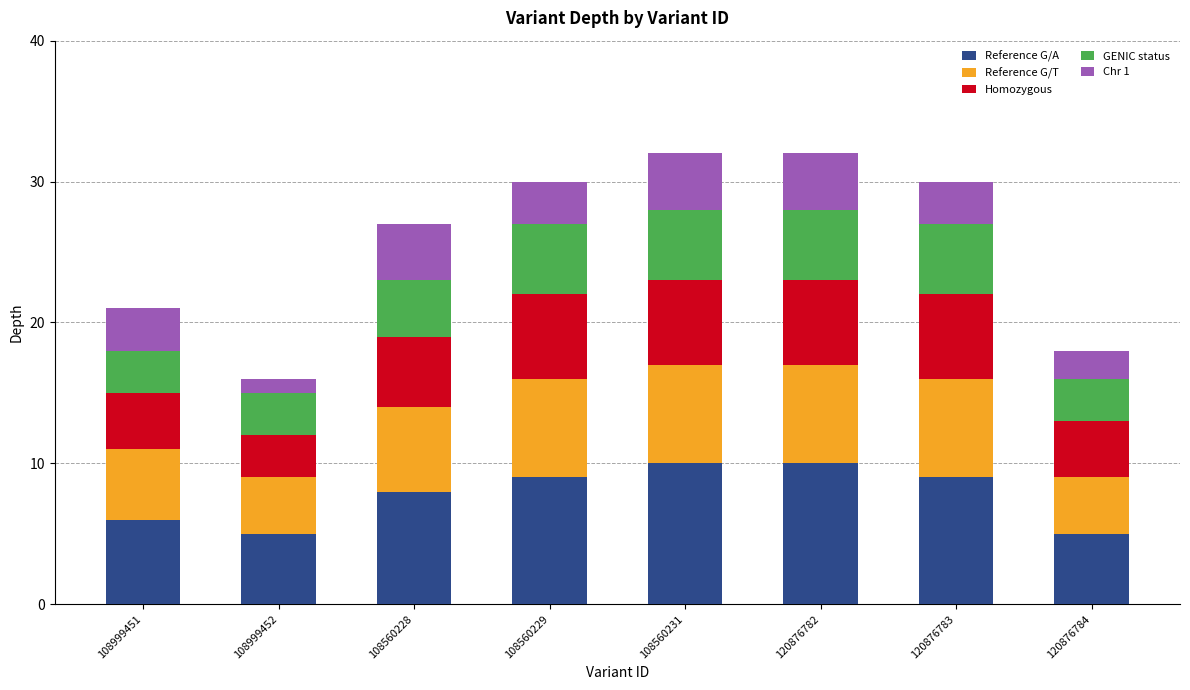

What is the total value across all series at 120876784?

18